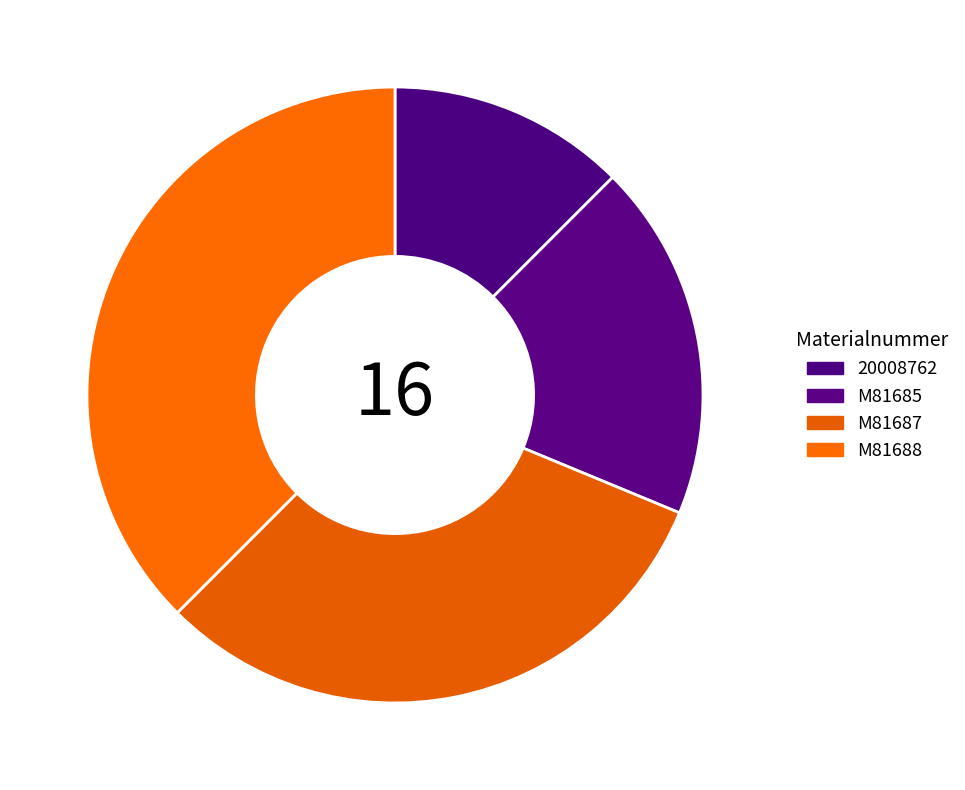

Is there any slice that represents more than half of the pie?

No